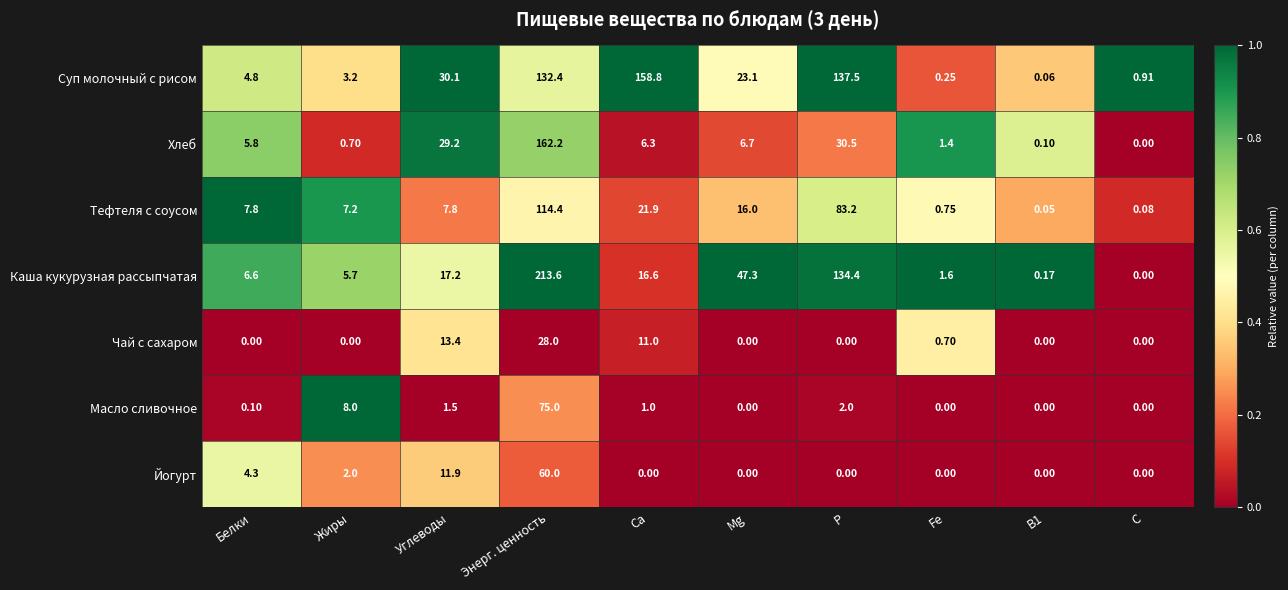

Between Ca and Mg, which series saw the biggest shift?

Суп молочный с рисом